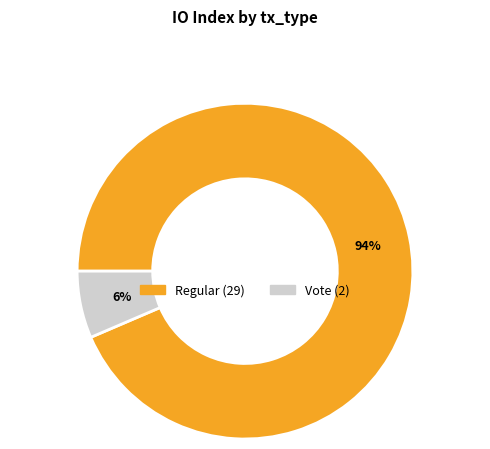

Which has a higher value, Vote or Regular?

Regular